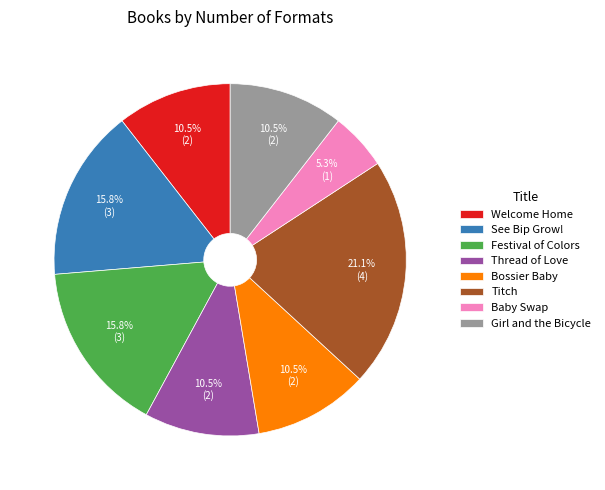

Count the number of slices in the pie.

8